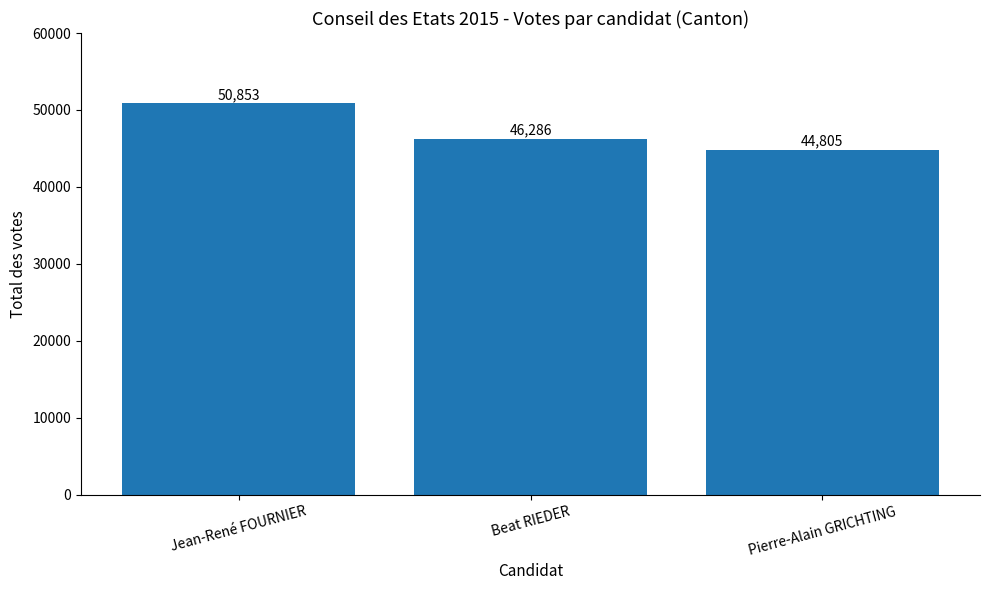

Where is the data nearest to the value 47829?

Beat RIEDER